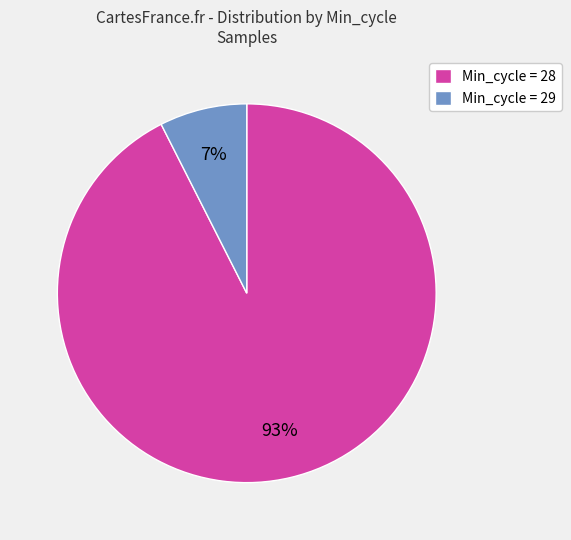

Rank the categories by value from lowest to highest.

Min_cycle = 29, Min_cycle = 28